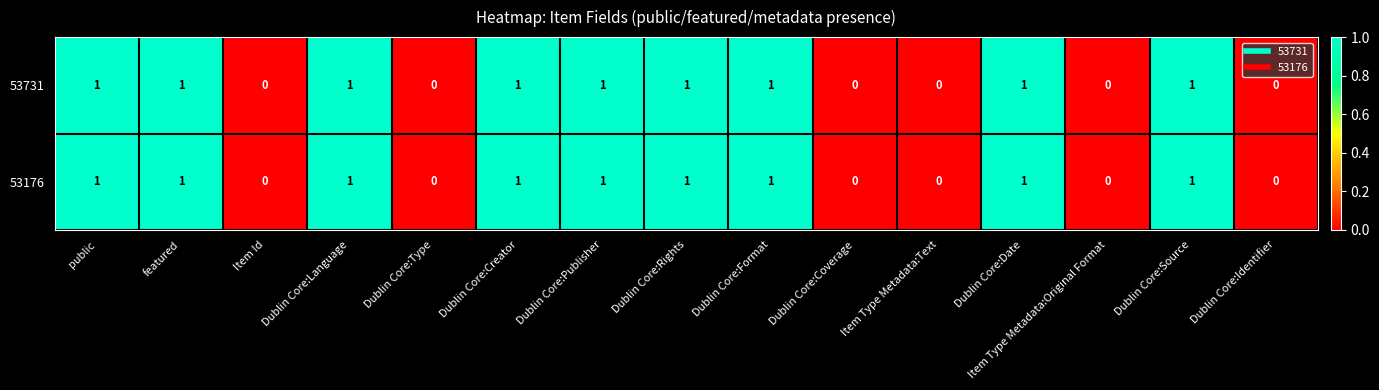

True or false: 53176 has a value of 1 at Dublin Core:Source.

True